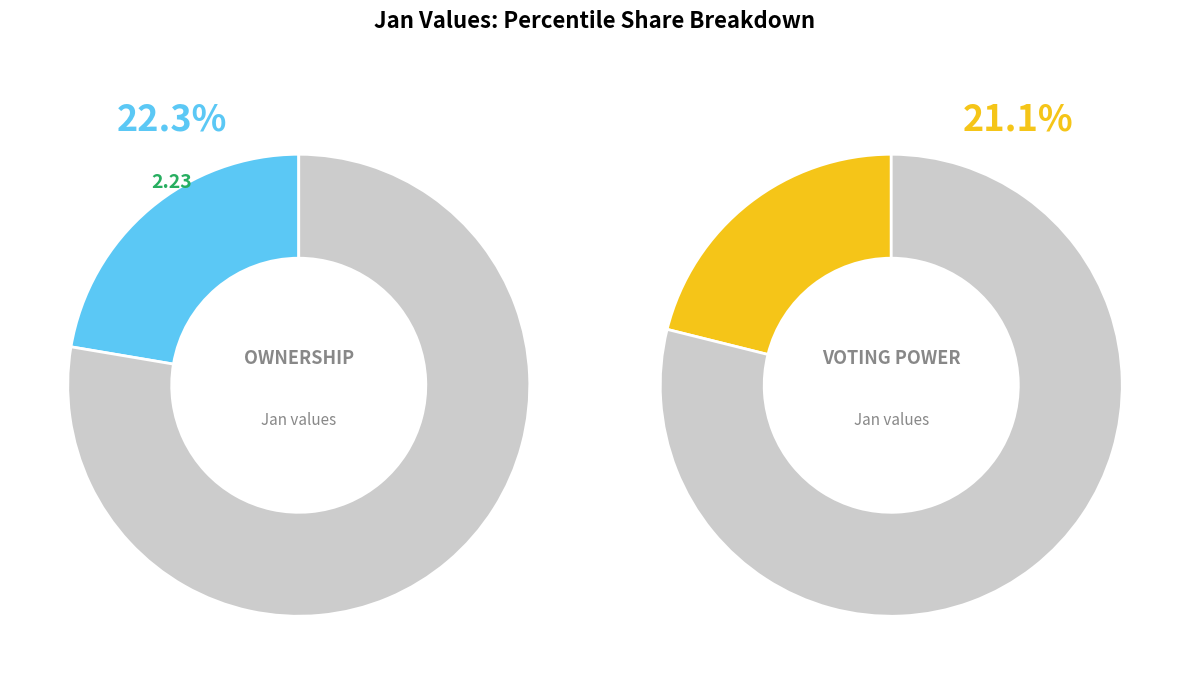

Is pct45 the majority of the pie?

No